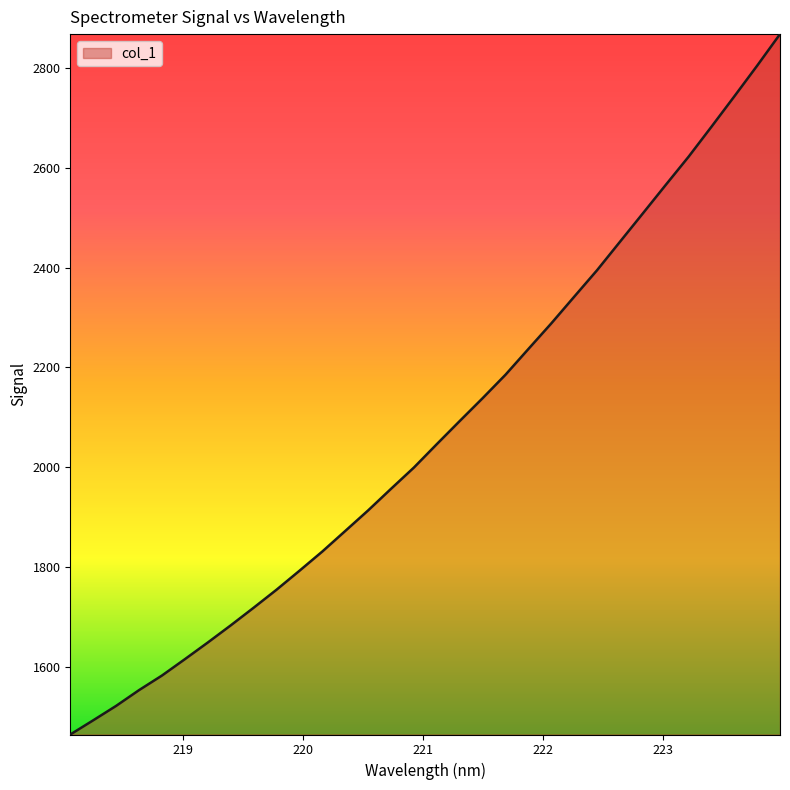

Does the chart display data point markers on the line(s)?

No